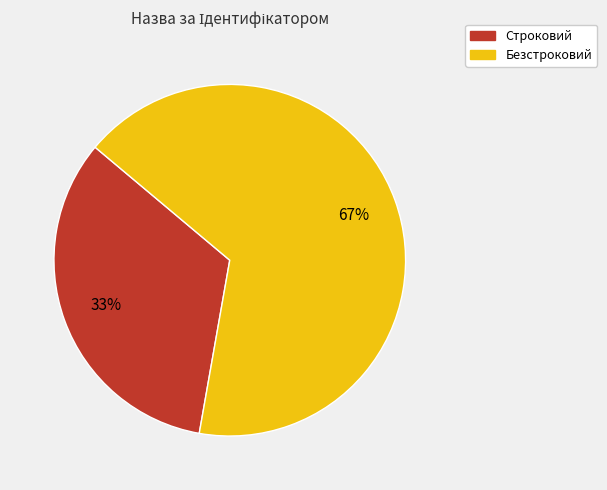

The Безстроковий slice represents 52% of the pie. True or false?

False